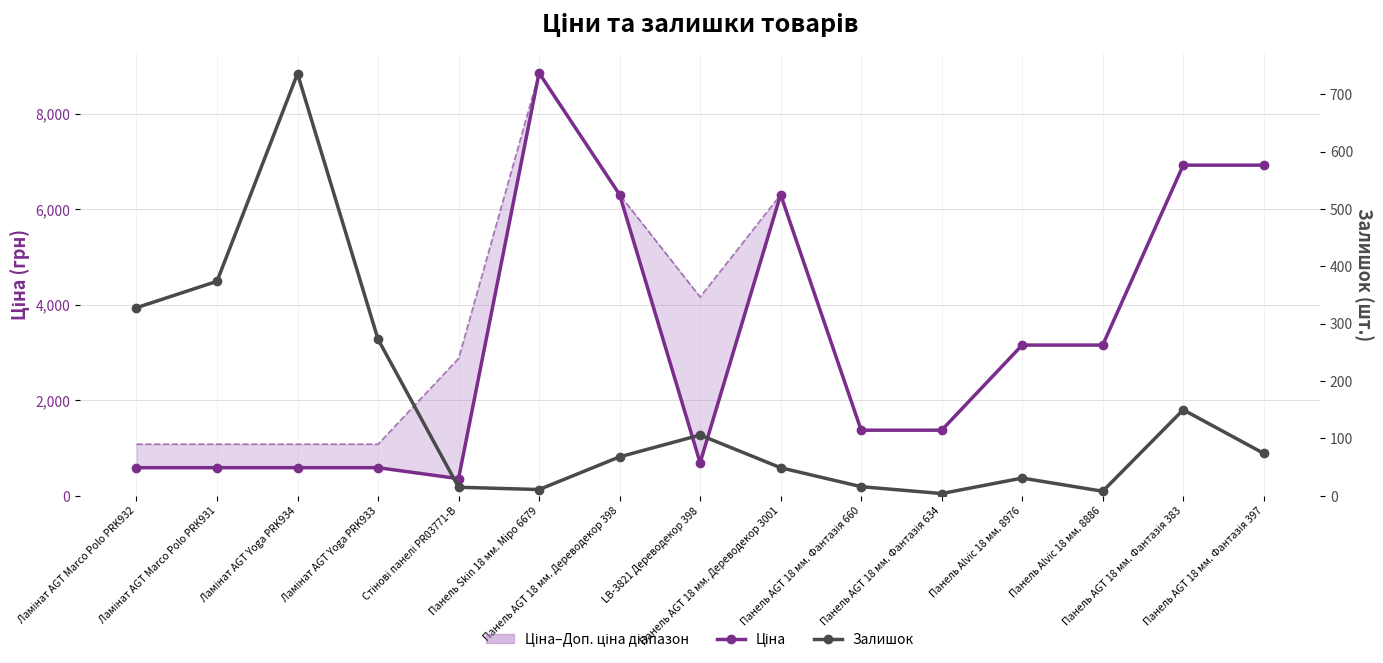

At which label does Доп. ціна reach its minimum?

Ламінат AGT Marco Polo PRK932